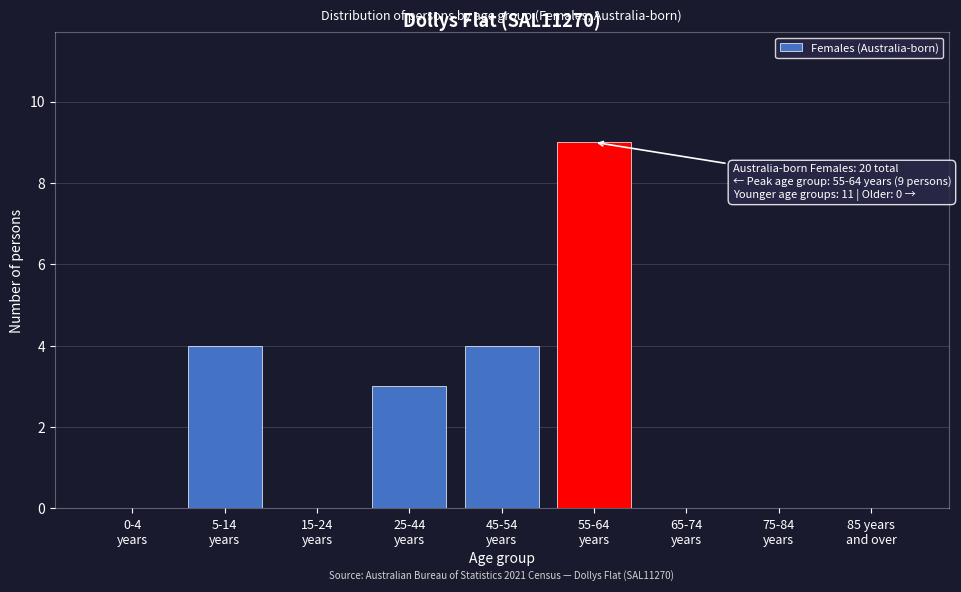

What is the sum of all values?

20